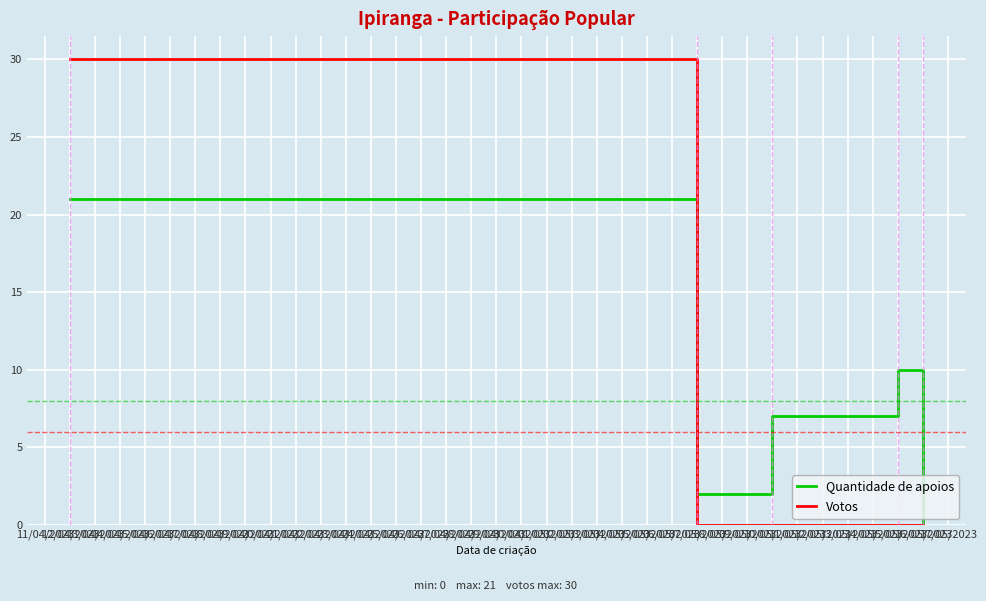

Rank the series by their maximum value, from highest to lowest.

Votos, Quantidade de apoios